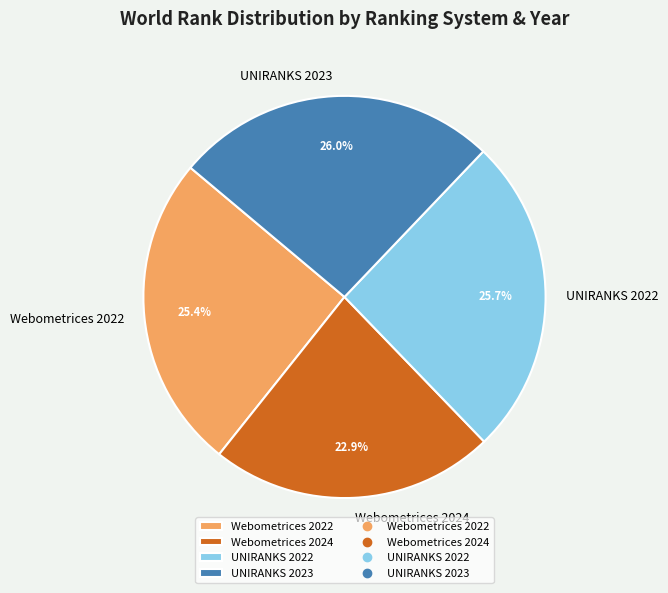

What is the smallest slice in the pie chart?

Webometrices 2024